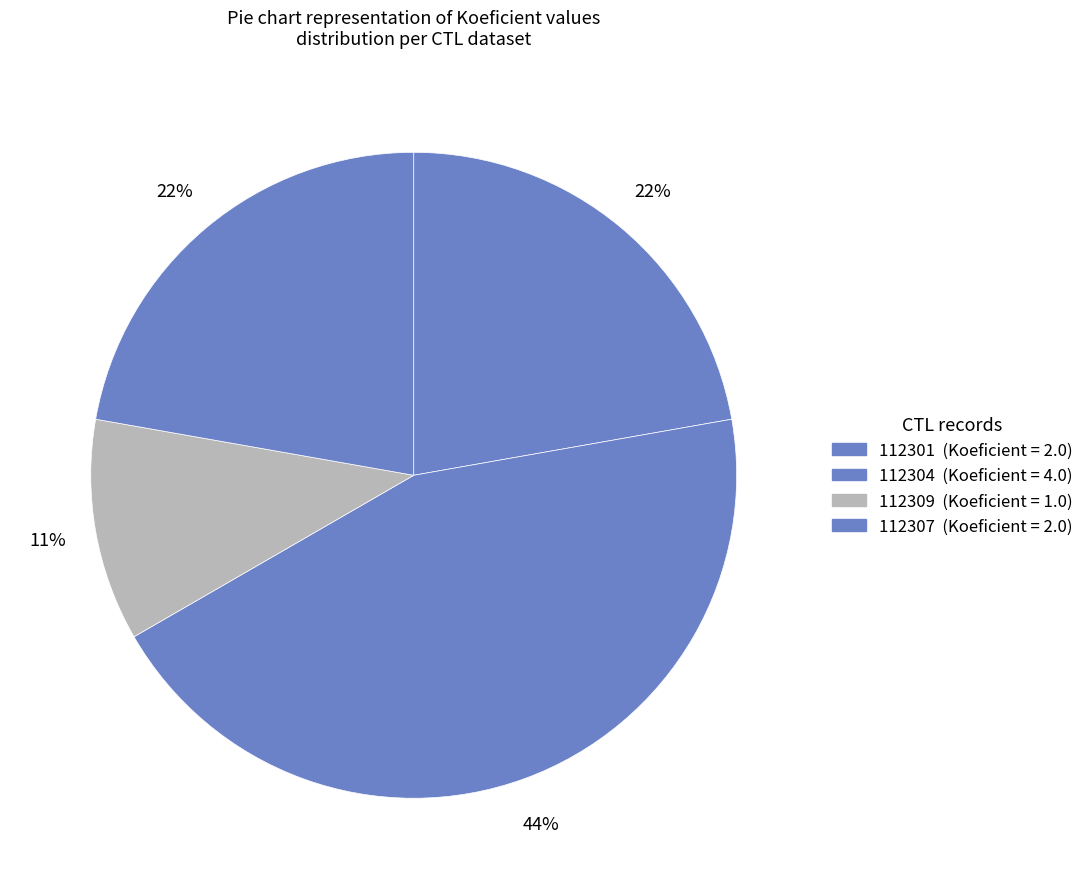

Count the number of slices in the pie.

4